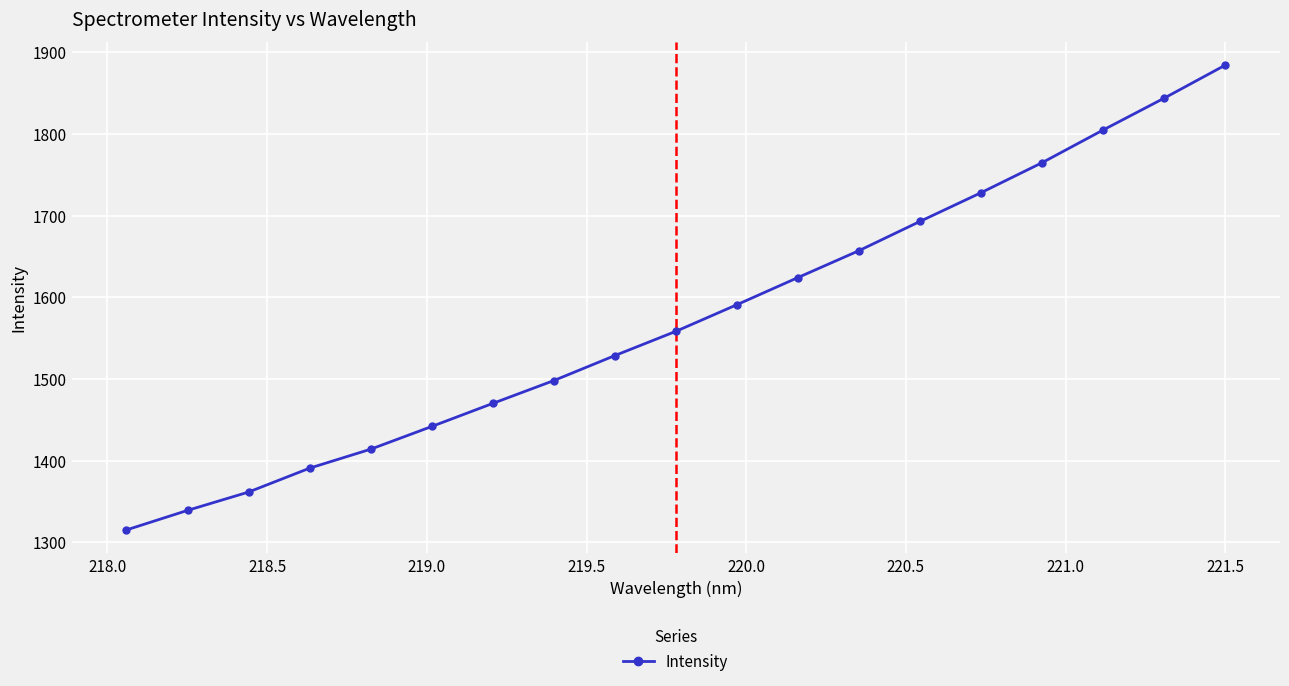

What is the average value?

1574.1